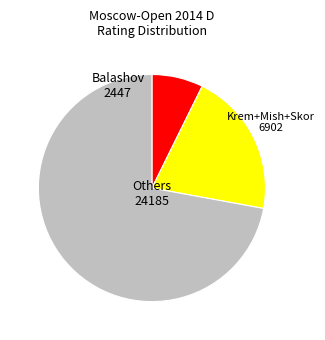

Does any single category account for the majority?

Yes